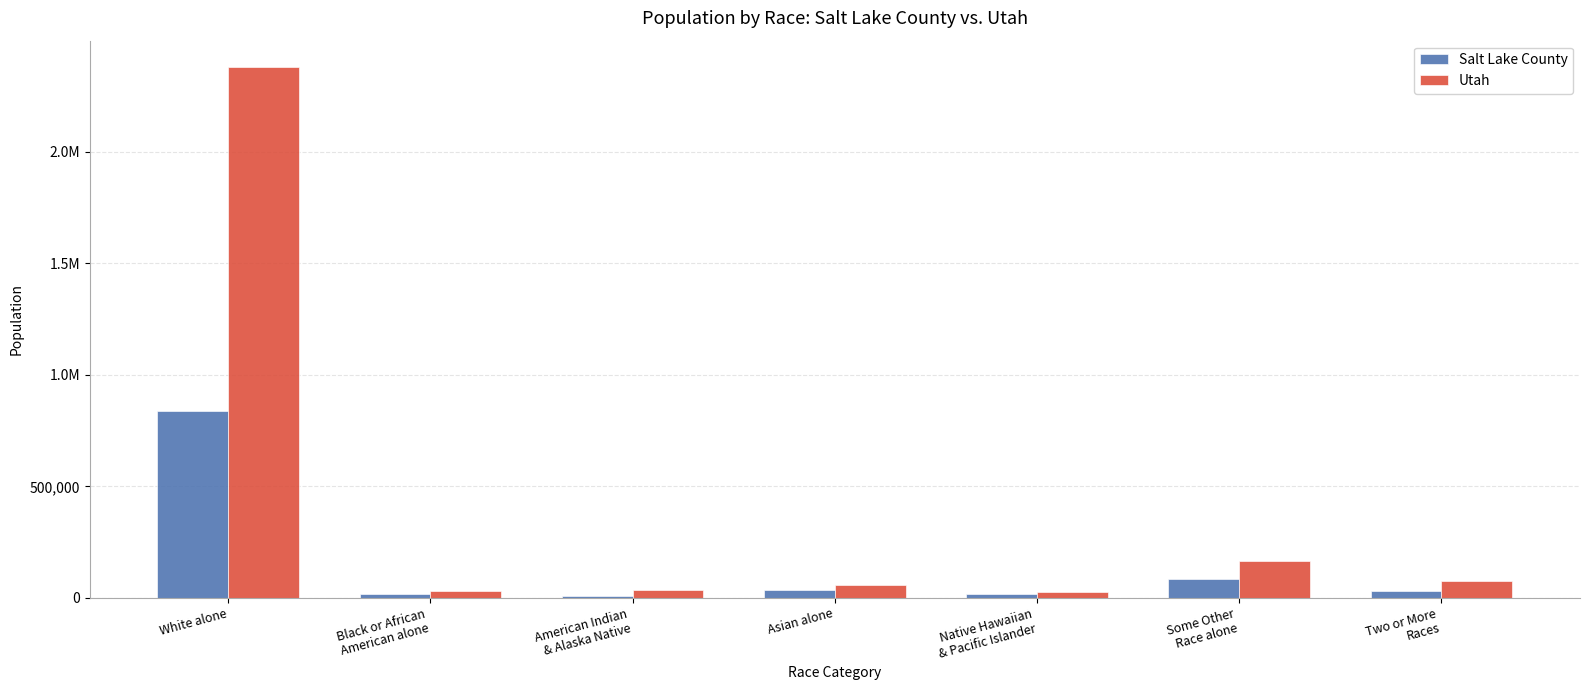

What are all the series names shown in the legend?

Salt Lake County, Utah